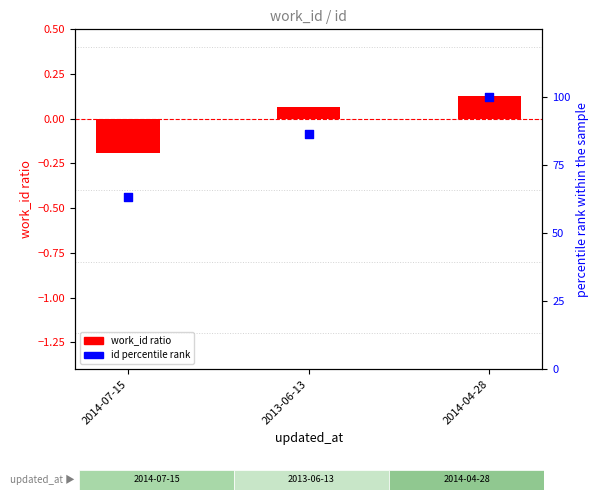

What is the total value across all series at 2014-04-28?

100.1